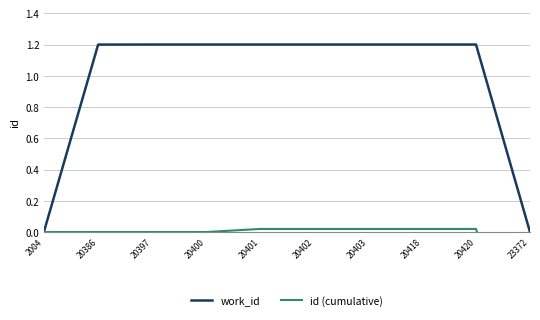

What is the average value of the work_id series?

1.0